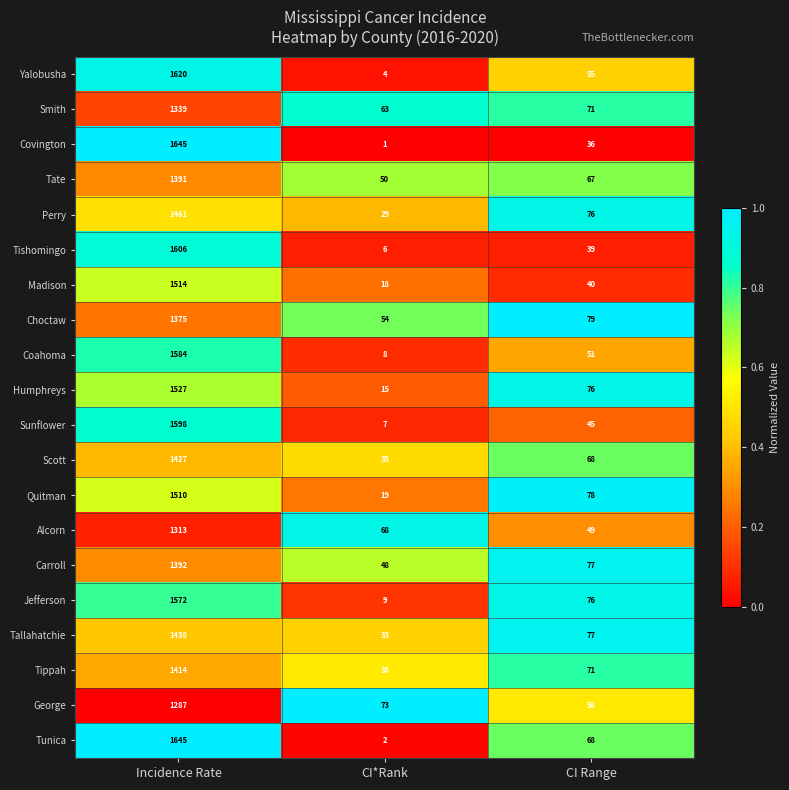

What is the approximate value of Jefferson at CI*Rank?

9